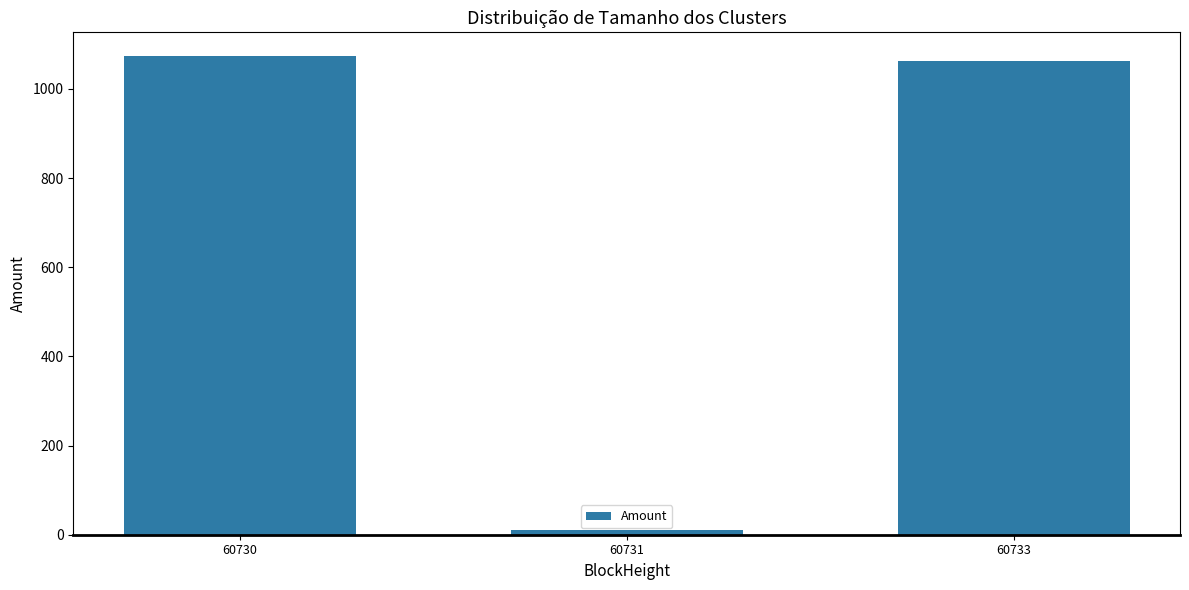

At which category does the chart reach its peak across all series?

60730